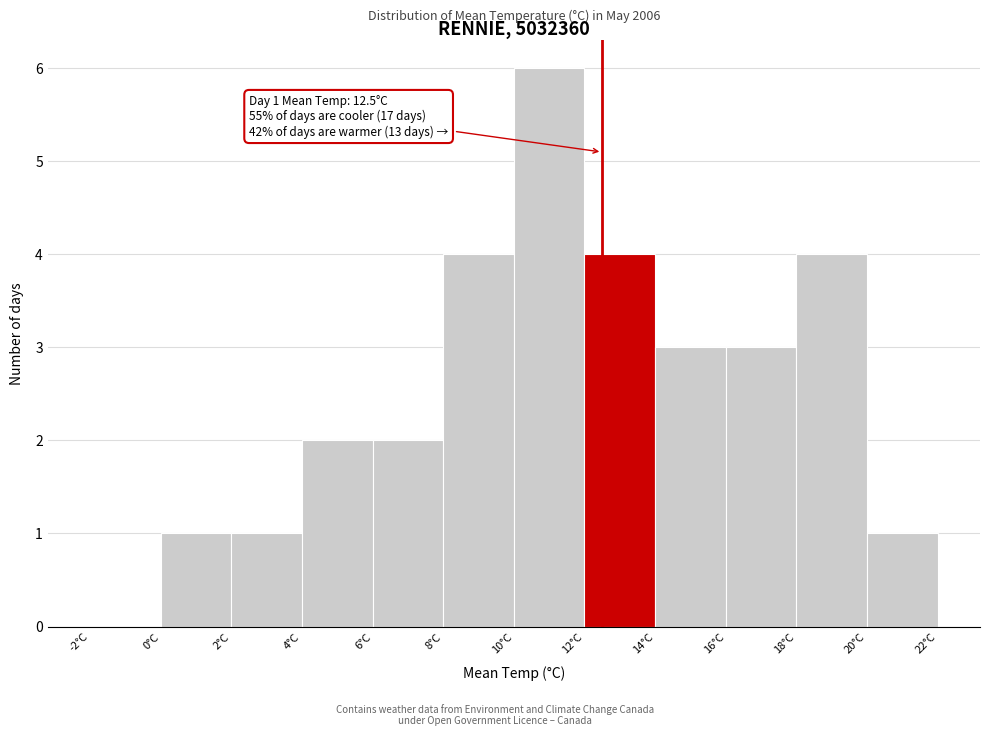

Over which range of the x-axis is the bar tallest?

10 to 12